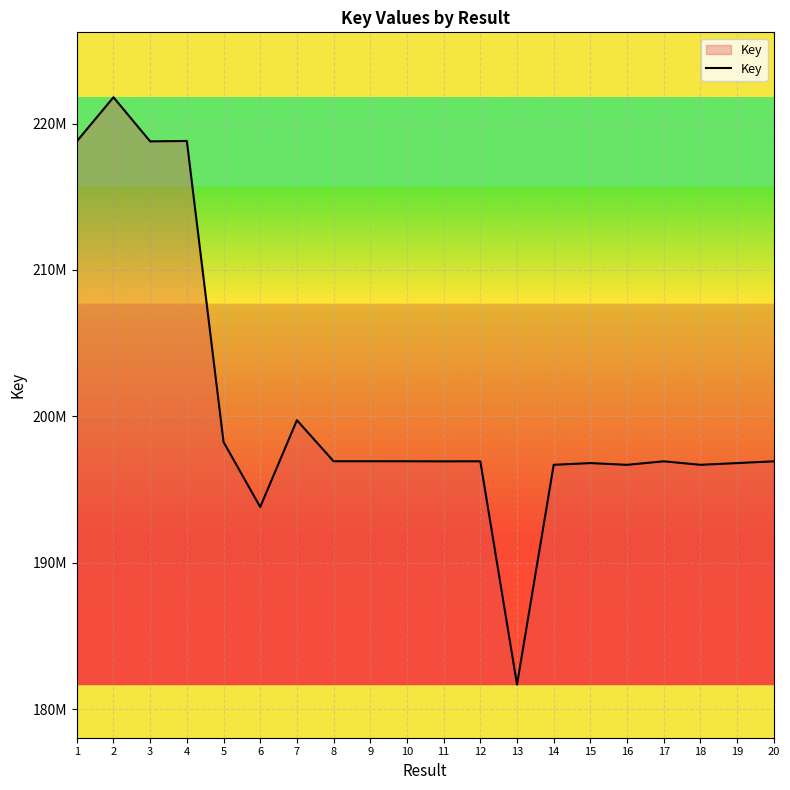

Reading left to right, extract all data points from this chart.

1=218783001	2=221793612	3=218781109	4=218809182	5=198248400	6=193805438	7=199735170	8=196930995	9=196930768	10=196929269	11=196924478	12=196927522	13=181678704	14=196687204	15=196805131	16=196686246	17=196926406	18=196687341	19=196805253	20=196925508